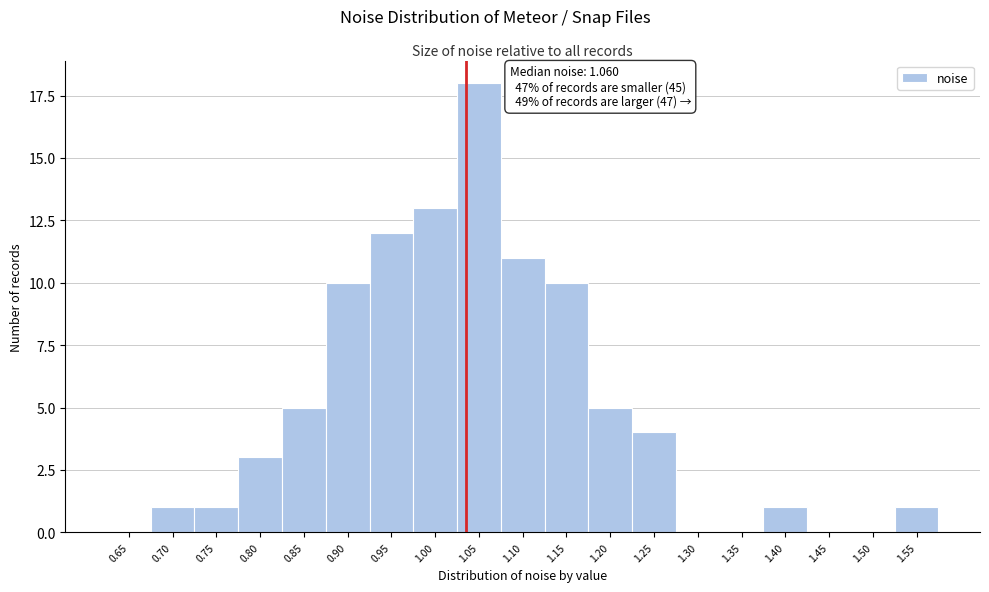

Reading right to left, what are all the values shown in this chart?

1.55=1	1.50=0	1.45=0	1.40=1	1.35=0	1.30=0	1.25=4	1.20=5	1.15=10	1.10=11	1.05=18	1.00=13	0.95=12	0.90=10	0.85=5	0.80=3	0.75=1	0.70=1	0.65=0